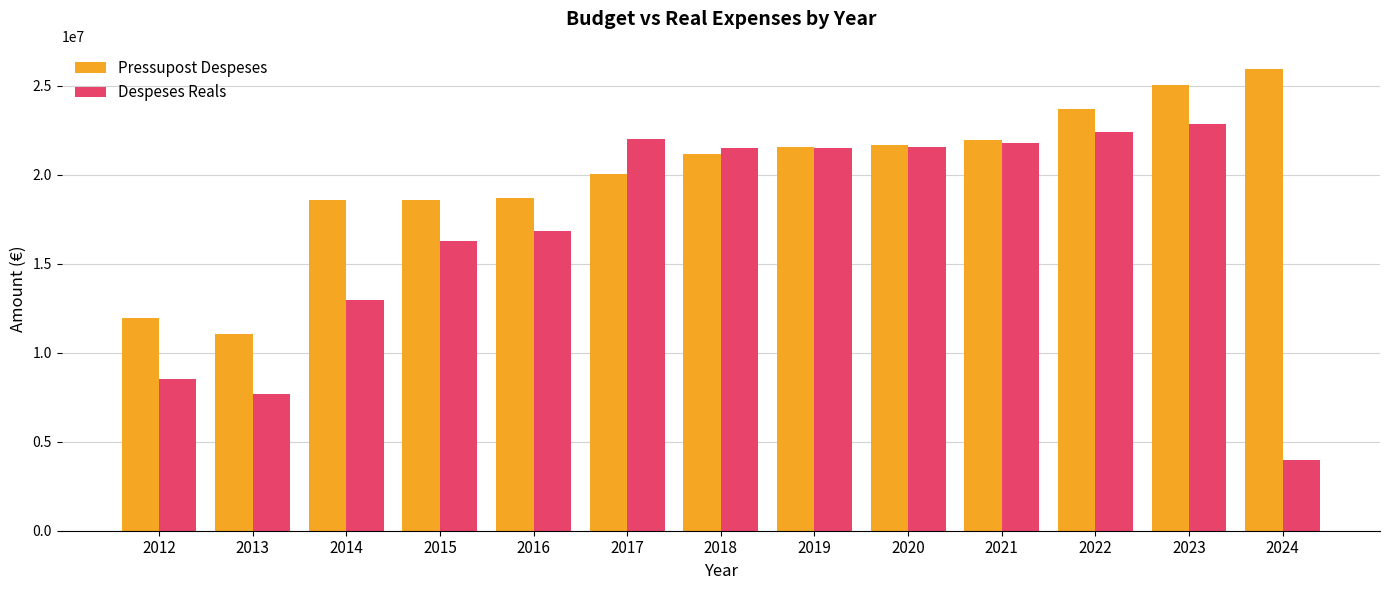

Is it true that Despeses Reals equals 38935050.0 at 2023?

False